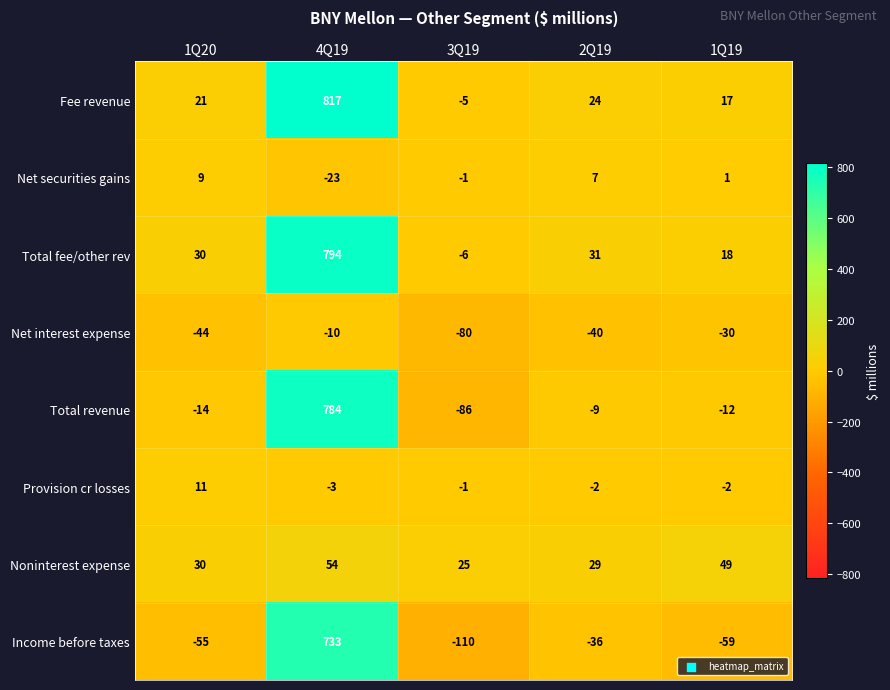

At how many categories does at least one series exceed 252?

1